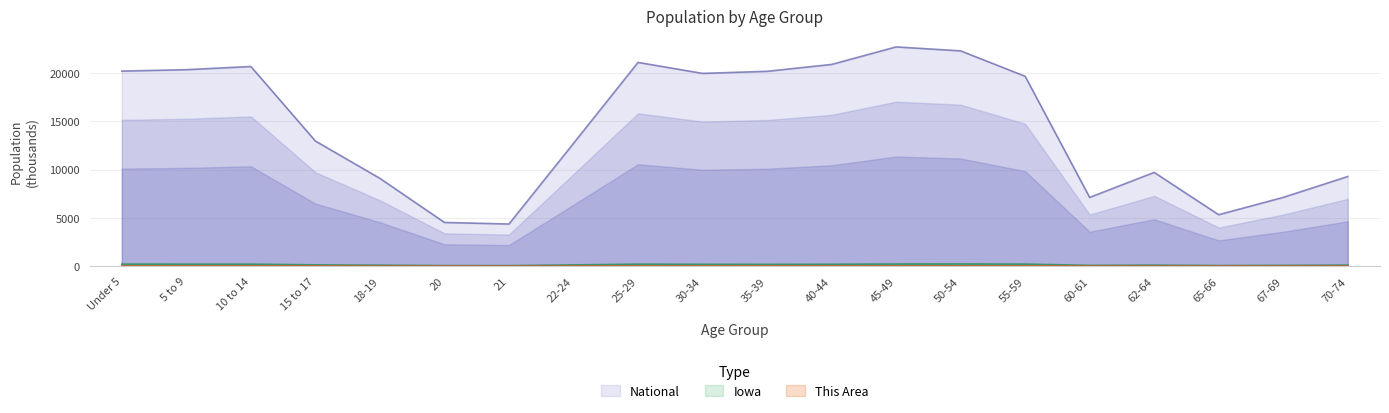

Reading left to right, what are all the values shown in this chart?

This Area: Under 5=10.8	5 to 9=11.4	10 to 14=14.4	15 to 17=9.0	18-19=4.2	20=0.9	21=0.9	22-24=3.3	25-29=8.1	30-34=8.1	35-39=12.9	40-44=12.3	45-49=12.9	50-54=18.9	55-59=13.8	60-61=7.5	62-64=5.1	65-66=2.4	67-69=6.0	70-74=8.1
Iowa: Under 5=202.1	5 to 9=200.6	10 to 14=200.9	15 to 17=124.3	18-19=92.5	20=47.2	21=44.7	22-24=121.4	25-29=197.8	30-34=184.7	35-39=177.1	40-44=187.4	45-49=216.5	50-54=223.2	55-59=204.4	60-61=72.2	62-64=96.2	65-66=52.3	67-69=72.1	70-74=100.3
National: Under 5=20201.4	5 to 9=20348.7	10 to 14=20677.2	15 to 17=12954.3	18-19=9086.1	20=4519.1	21=4354.3	22-24=12712.6	25-29=21101.8	30-34=19962.1	35-39=20179.6	40-44=20891.0	45-49=22708.6	50-54=22298.1	55-59=19664.8	60-61=7113.7	62-64=9704.2	65-66=5319.9	67-69=7115.4	70-74=9278.2